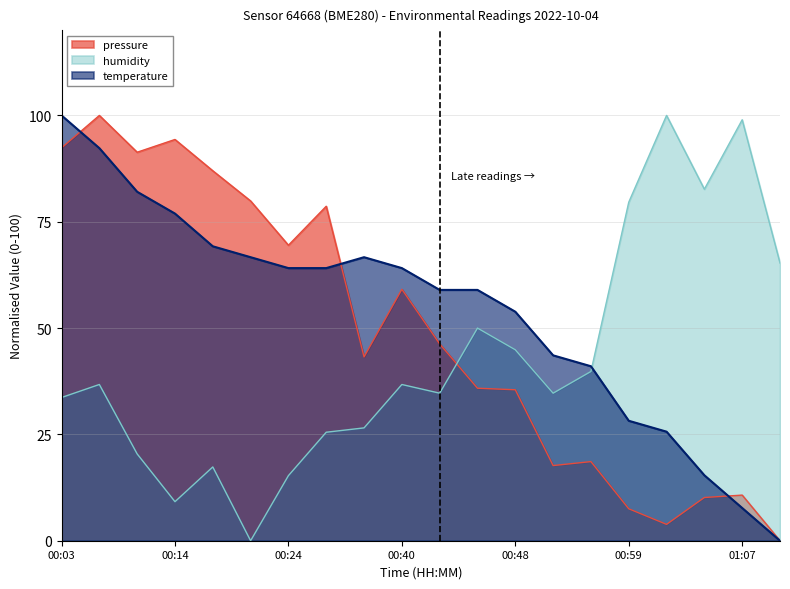

True or false: humidity has more than 1 points higher than both neighbors.

True